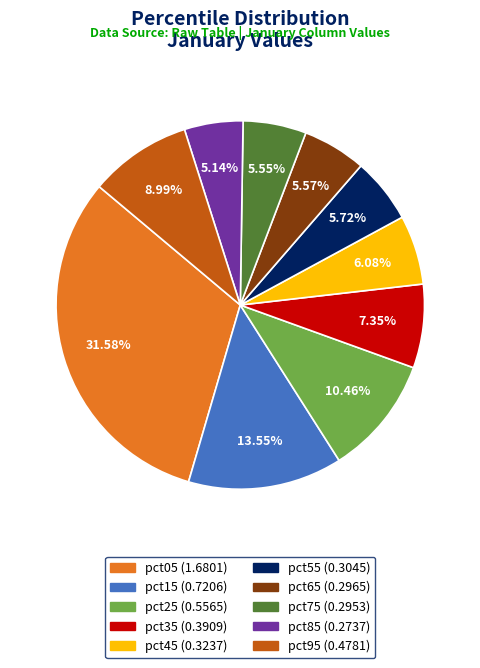

To the nearest percent, what percentage of the pie is pct65?

6%